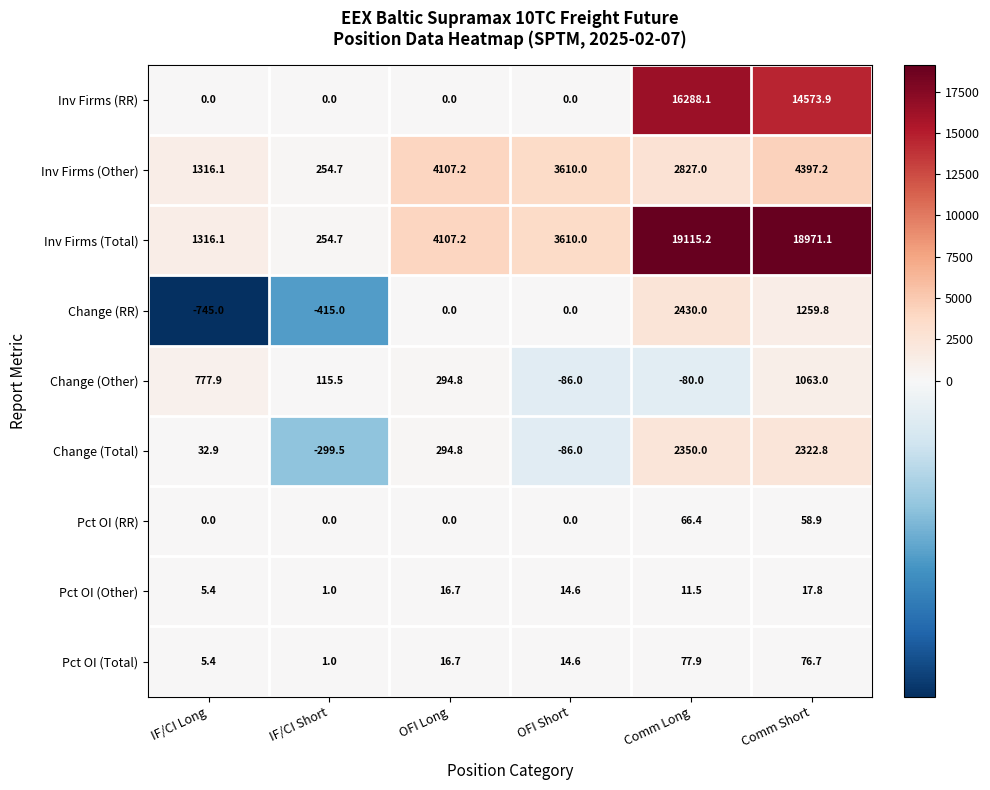

Is it true that Change (RR) equals -555.5 at IF/CI Short?

False